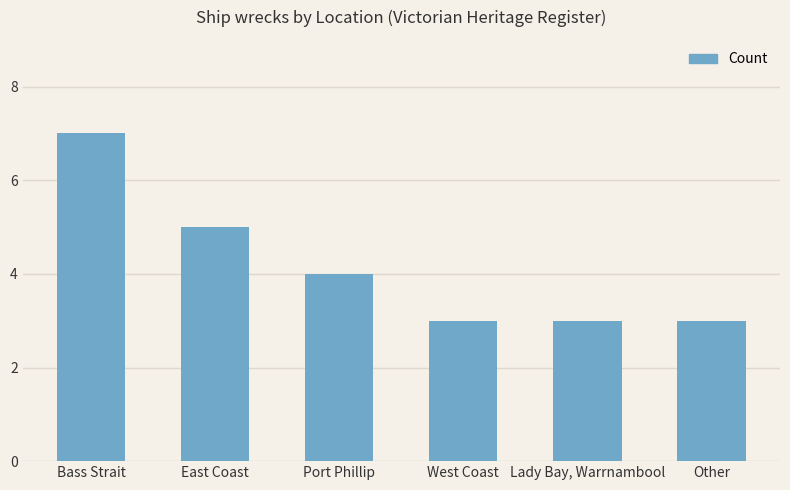

What is the greatest value displayed?

7